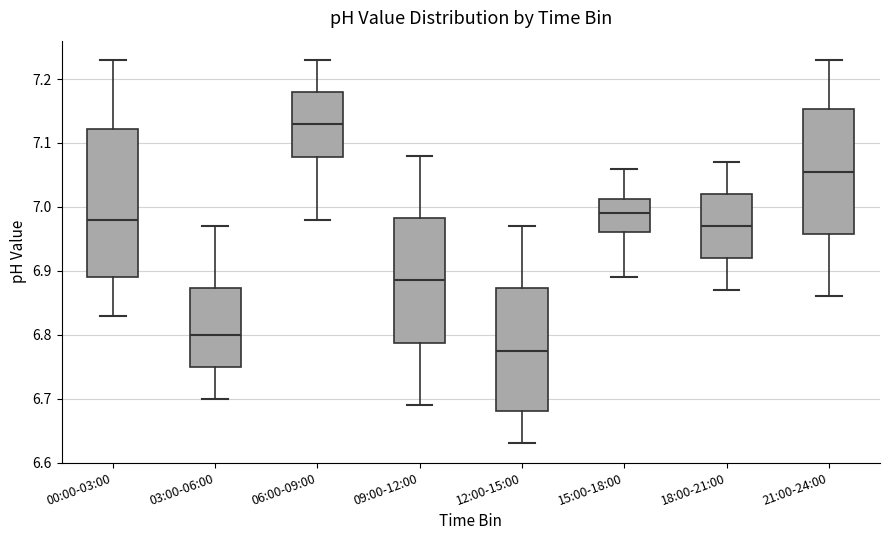

Which box is the tallest, from its lower edge to its upper edge?

00:00-03:00